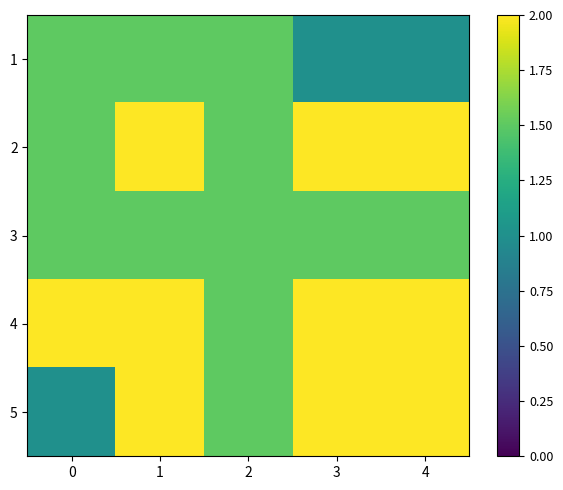

What is the spread (max minus min) of values at 1?

0.5